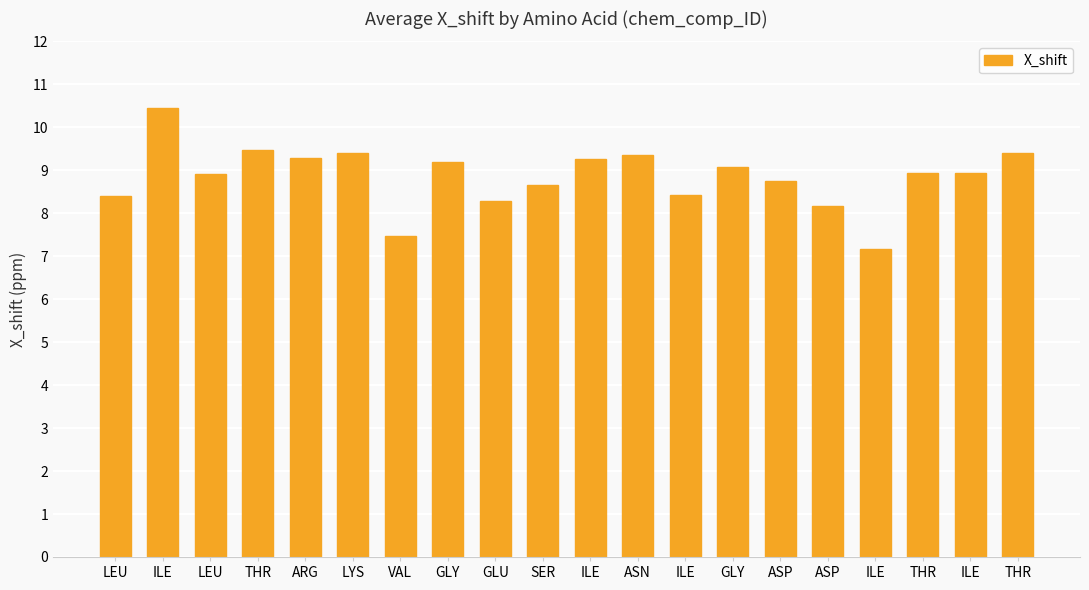

What is the label of the 17th bar from the right?

THR